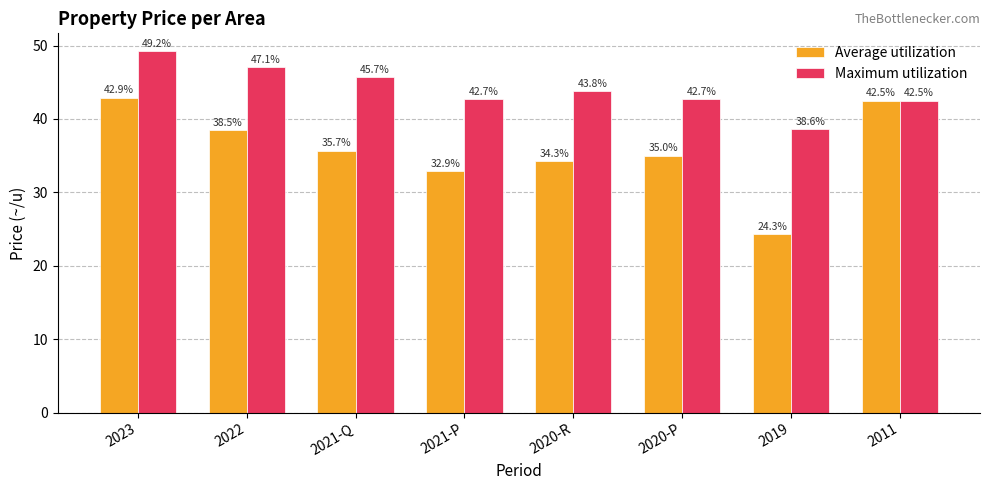

The Average utilization series shows 35.0 at 2020-P. True or false?

True